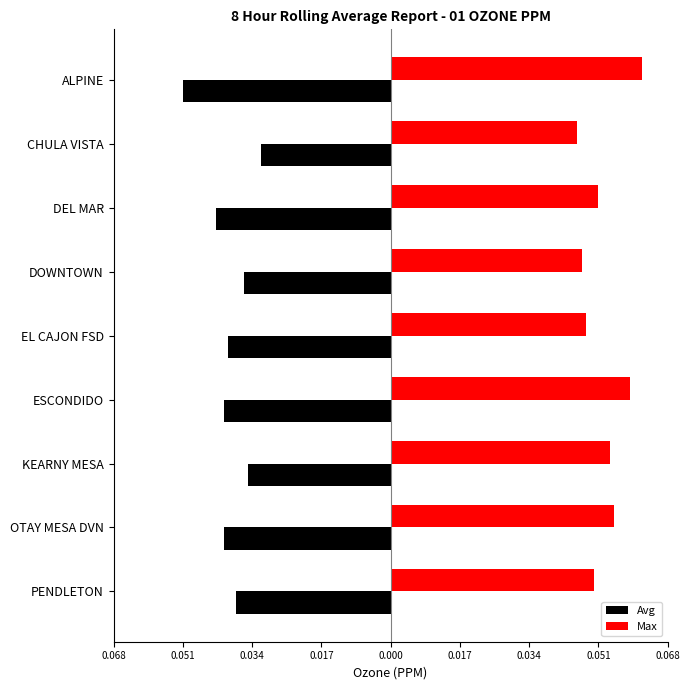

What are all the series names shown in the legend?

Avg, Max